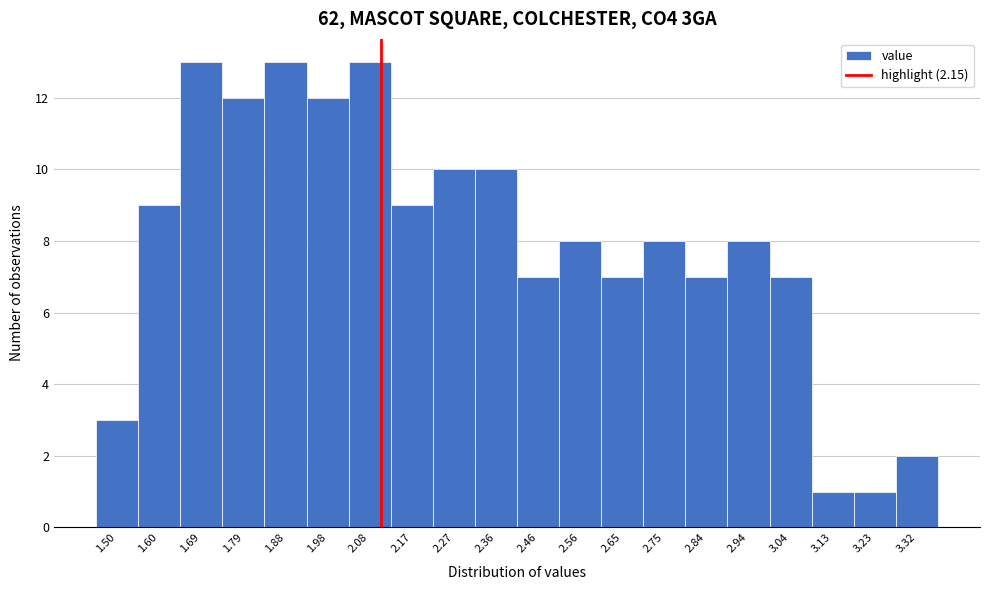

Reading right to left, list all the values displayed in this chart.

2	1	1	7	8	7	8	7	8	7	10	10	9	13	12	13	12	13	9	3